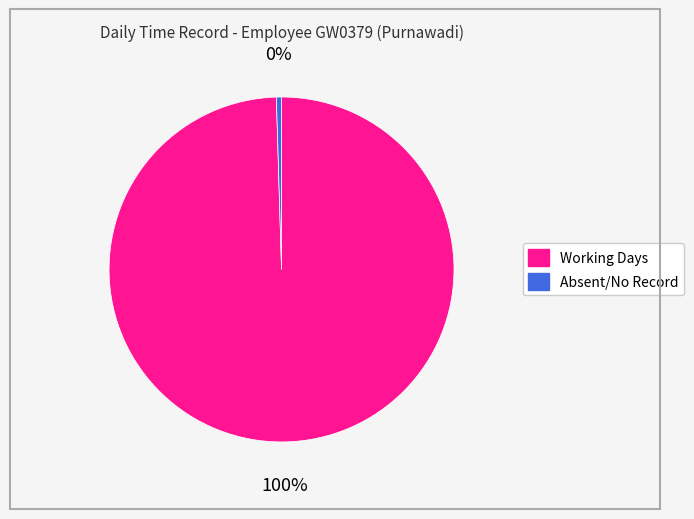

To the nearest percent, what is the average slice percentage?

50%